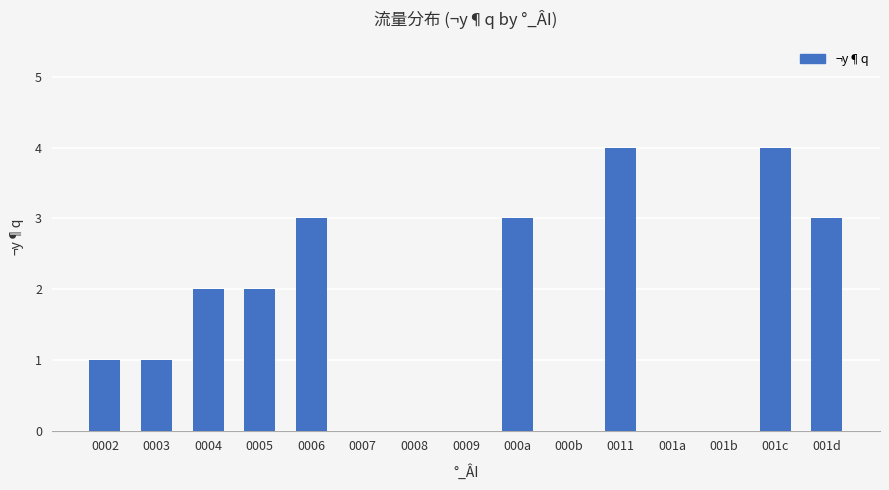

Is it true that the value at 0007 is 1?

False